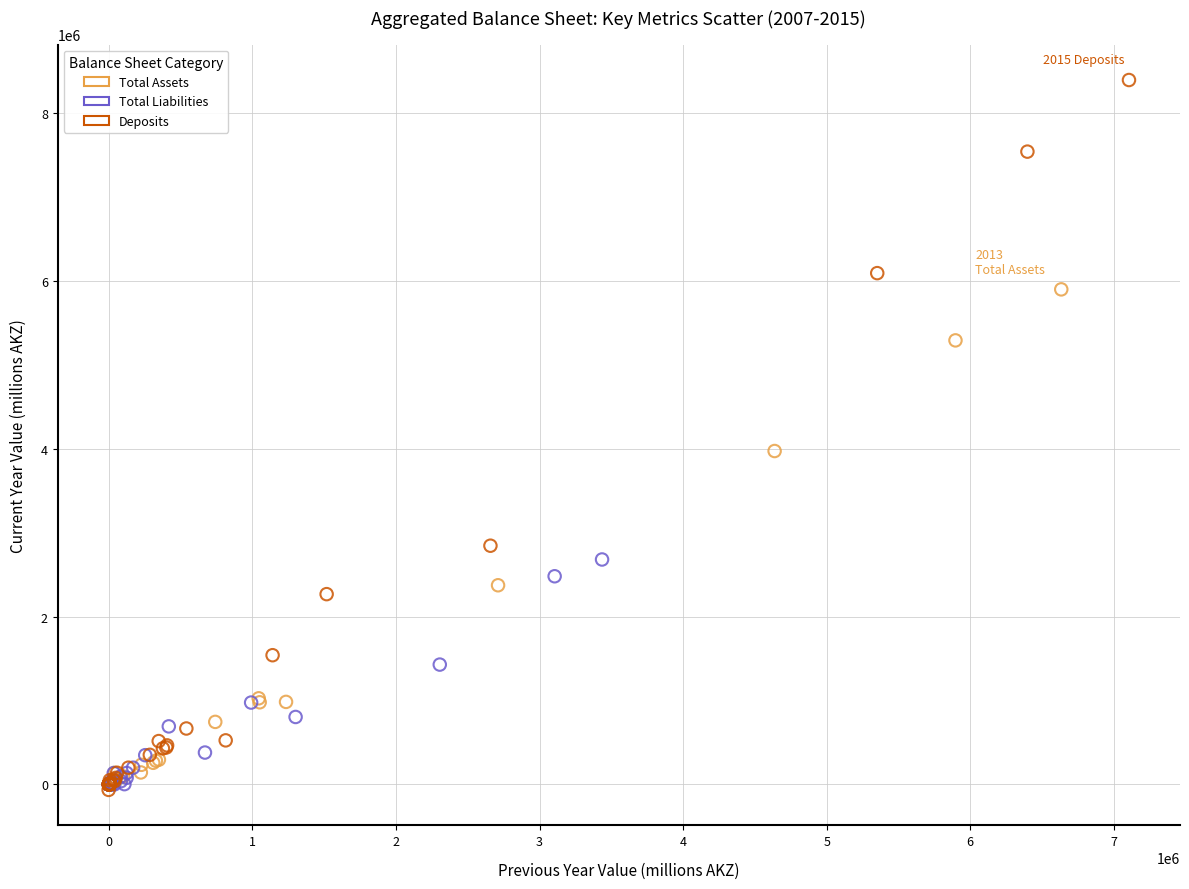

What are all the series names shown in the legend?

Total Assets, Total Liabilities, Deposits